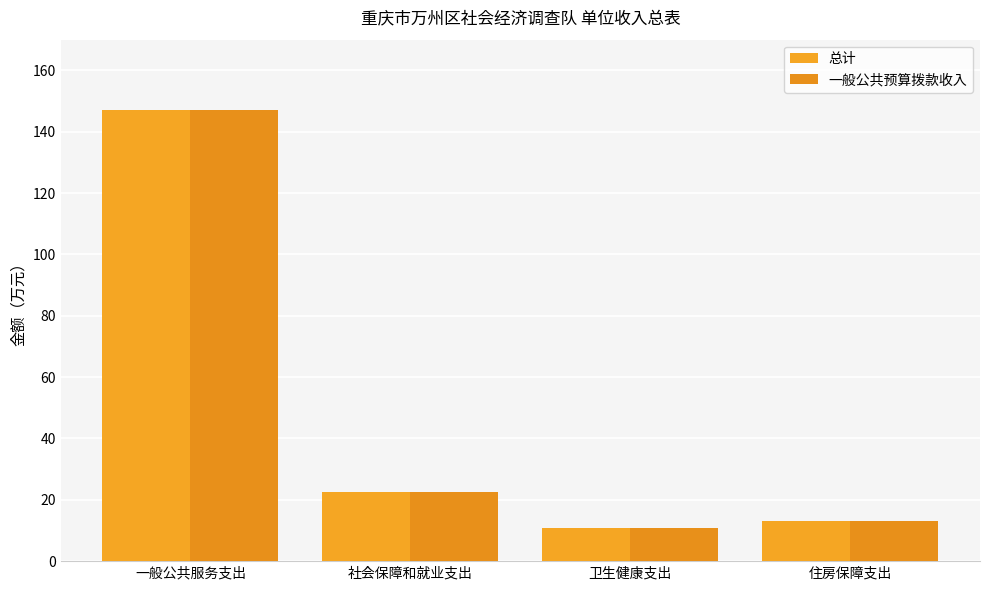

What is the total value across all series at 卫生健康支出?

21.8